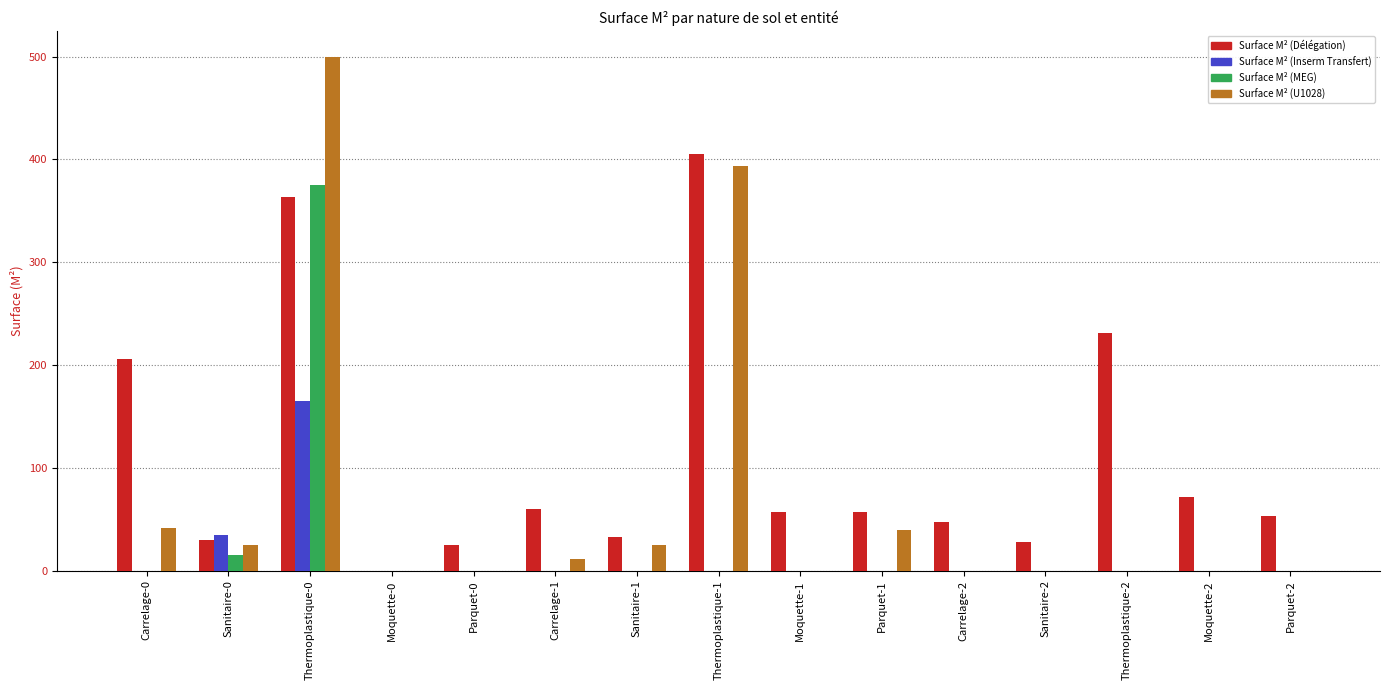

The value of Surface M² (U1028) at Thermoplastique-2 is 348. True or false?

False